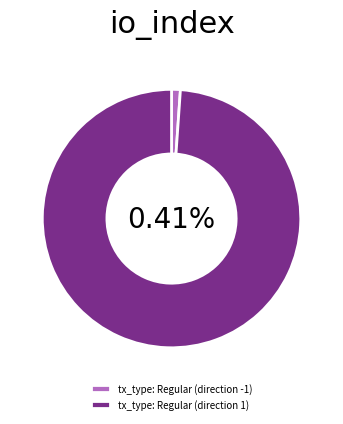

Count the number of slices in the pie.

2